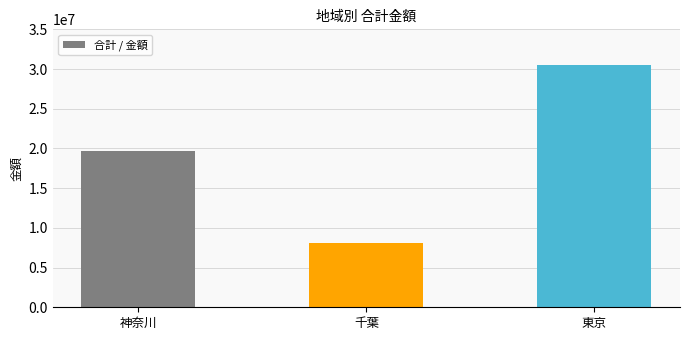

What is the sum of all values?

58312000